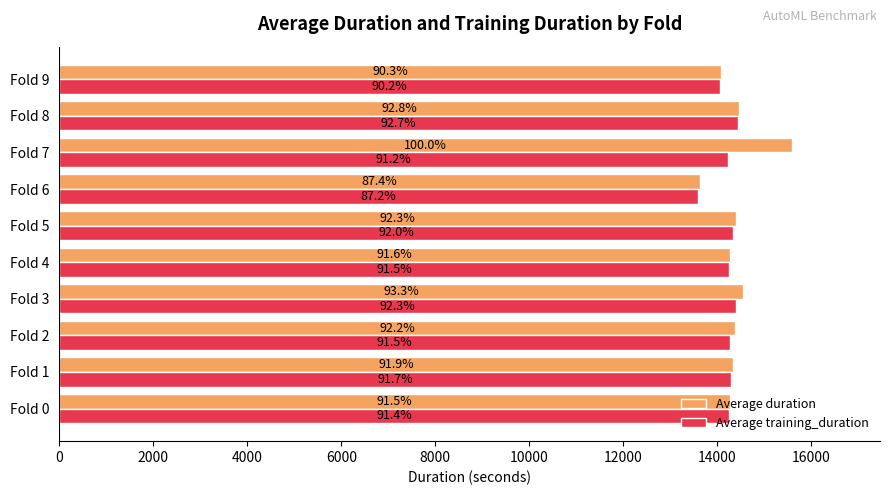

List the series in order of their peak value, lowest first.

Average training_duration, Average duration